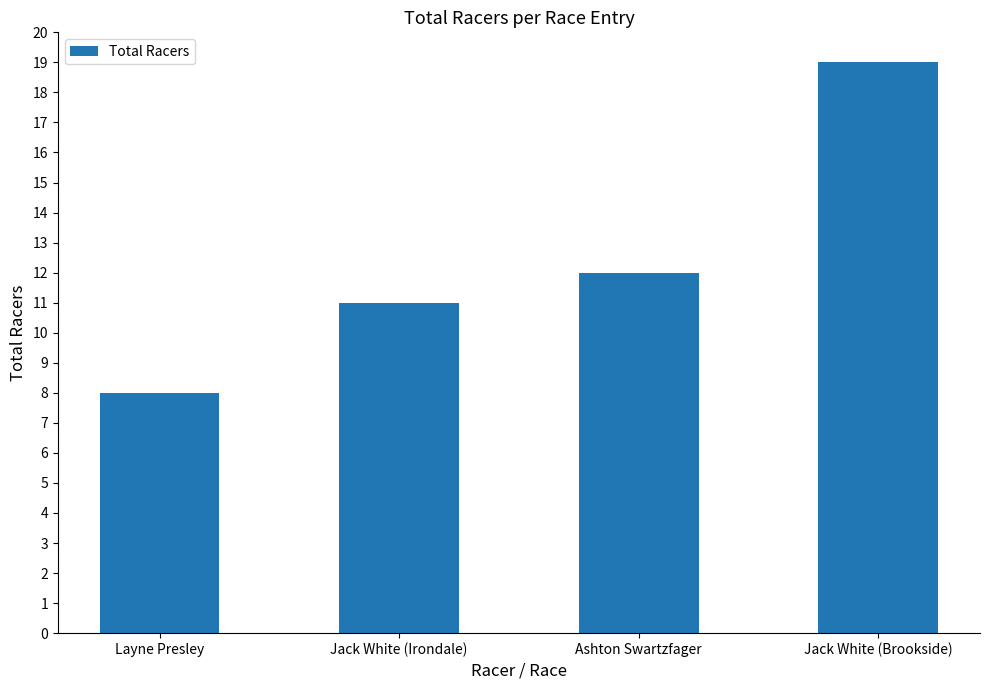

What is the value of the 4th bar from the left?

19